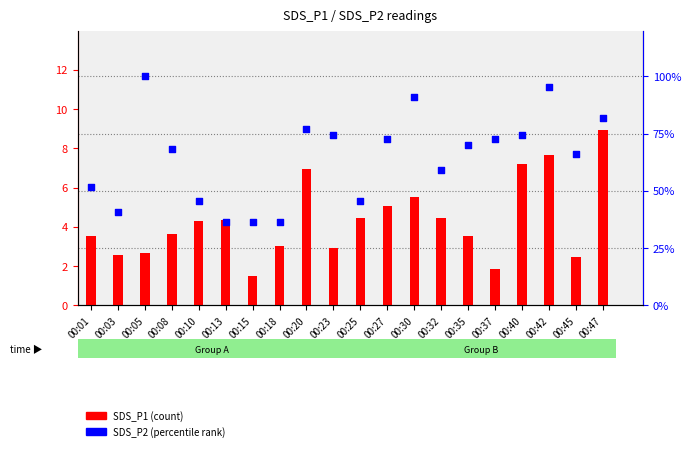

Which series has the largest total across all categories?

SDS_P2